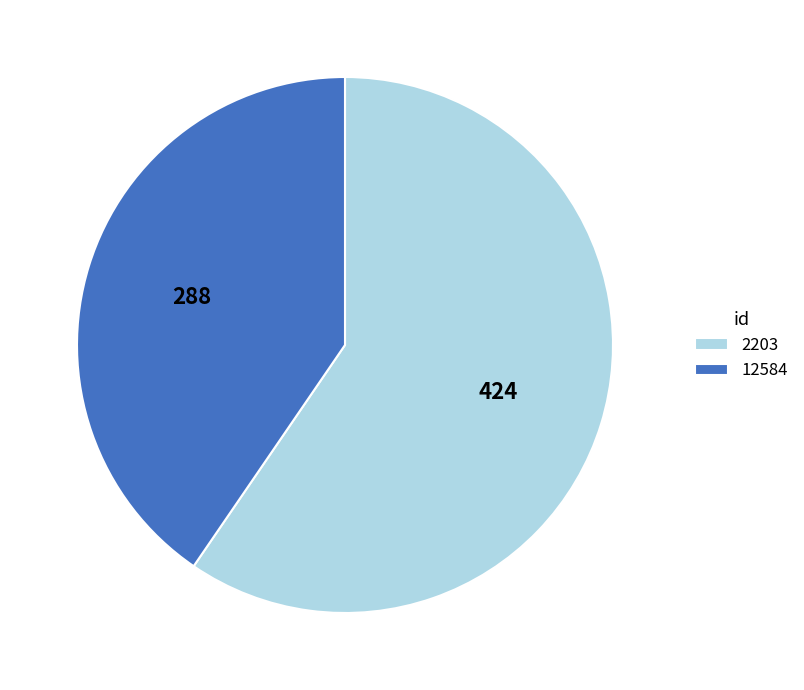

Count the number of slices in the pie.

2